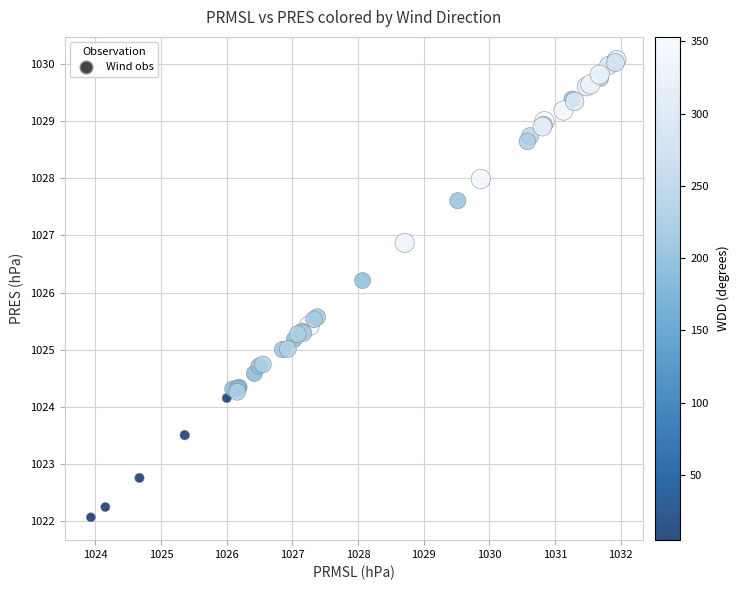

What Y value in the scatter plot is closest to 1026?

1026.2